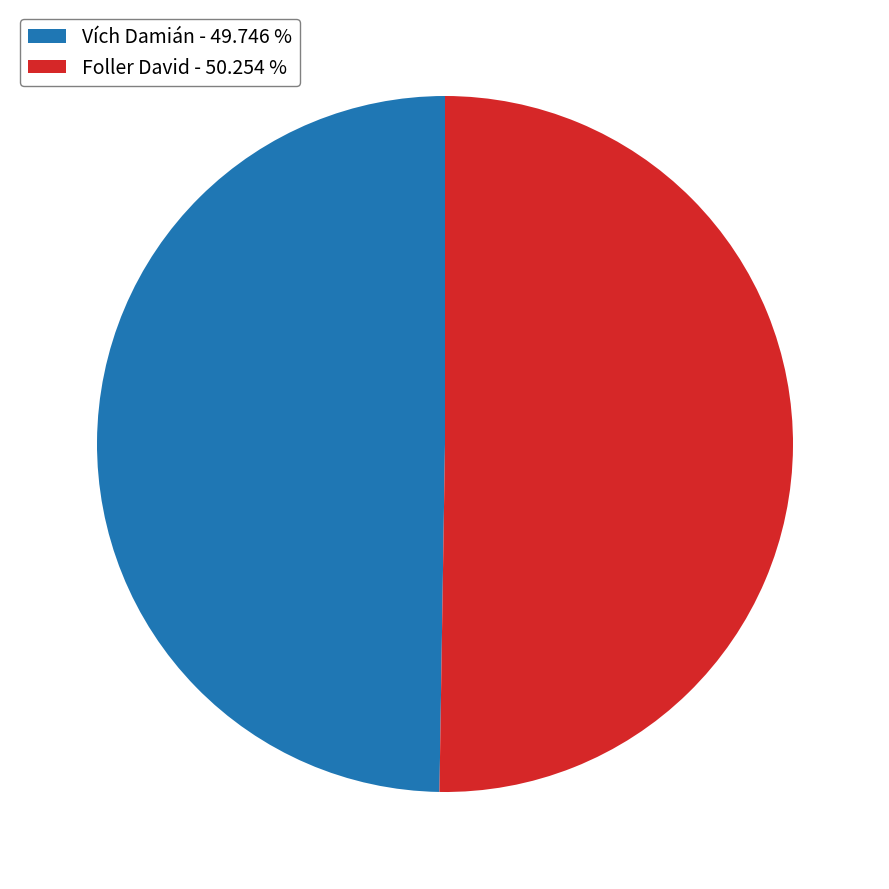

Rank the categories by value from highest to lowest.

Foller David, Vích Damián